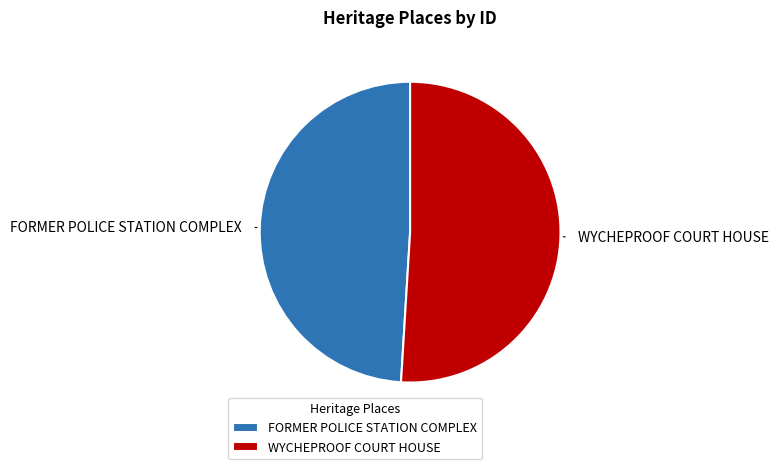

Rank the categories by value from lowest to highest.

FORMER POLICE STATION COMPLEX, WYCHEPROOF COURT HOUSE